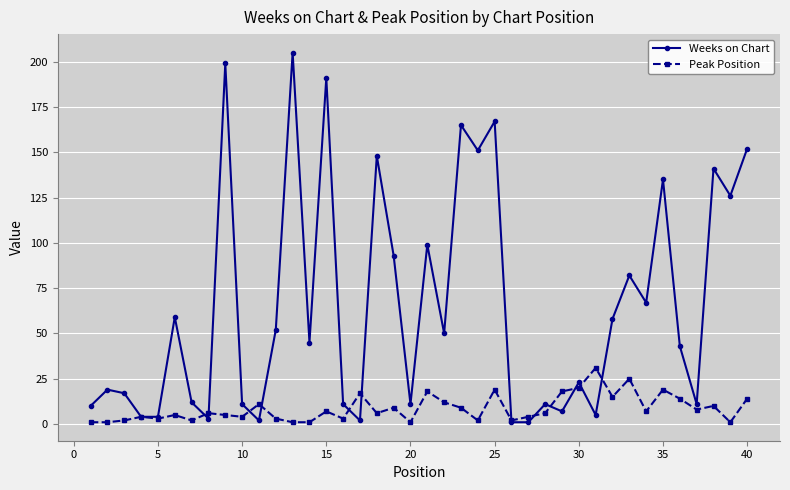

True or false: Weeks on Chart has more than 2 points higher than both neighbors.

True